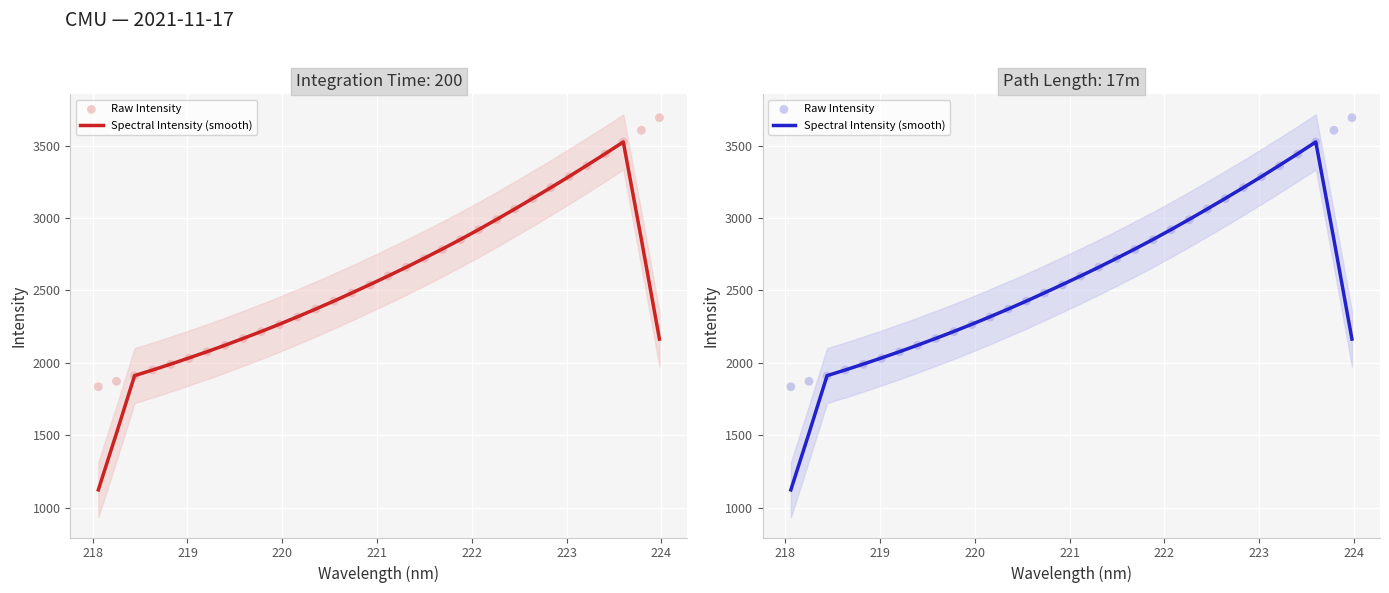

Which series contains the lowest Y value?

Spectral Intensity (smooth)